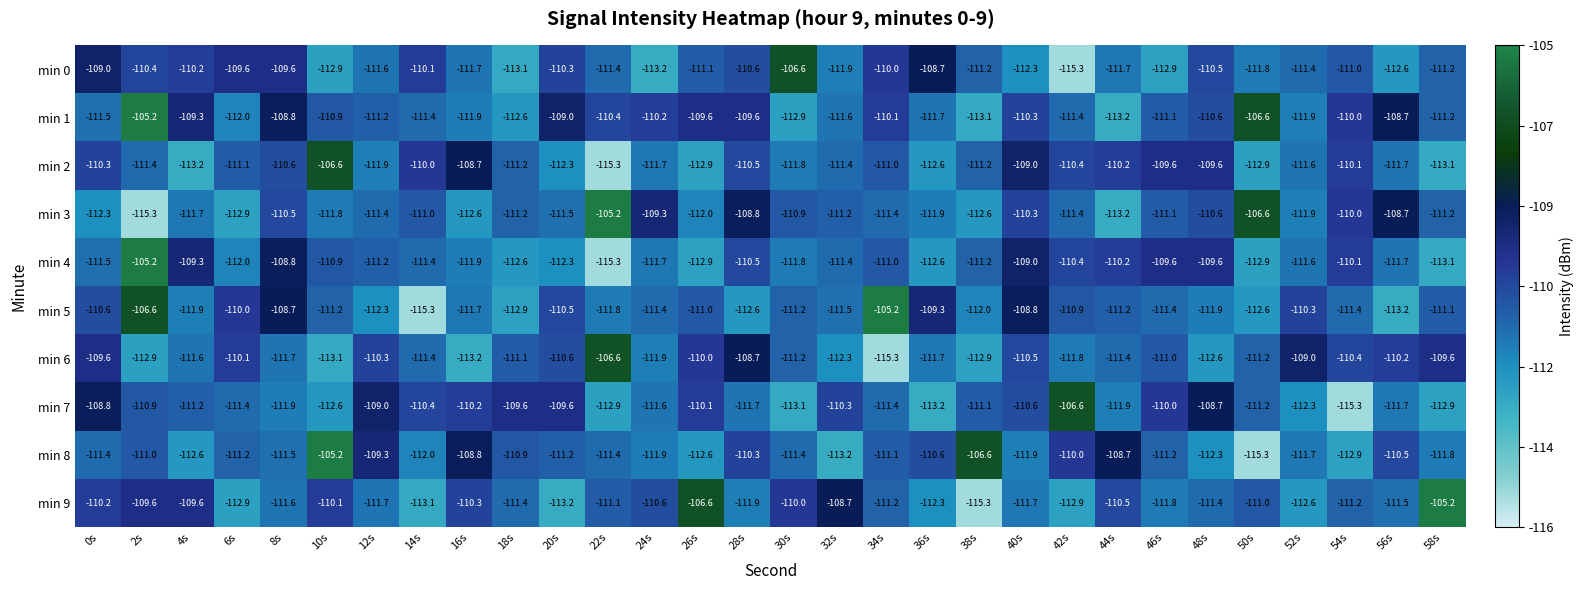

At which label does min 1 reach its peak?

2s